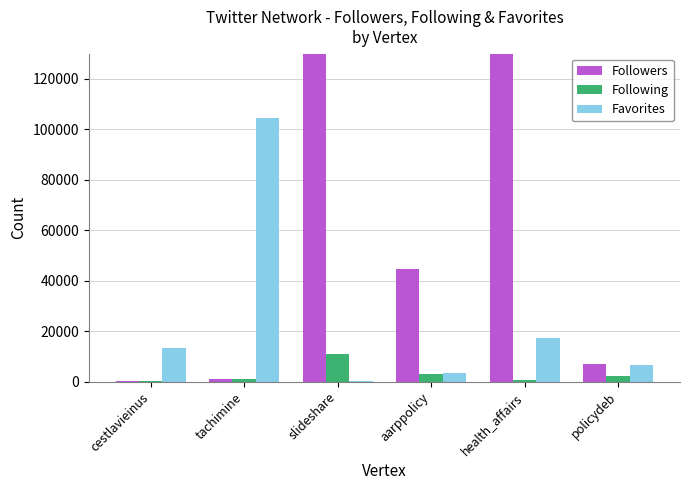

Which series has the largest total across all categories?

Followers